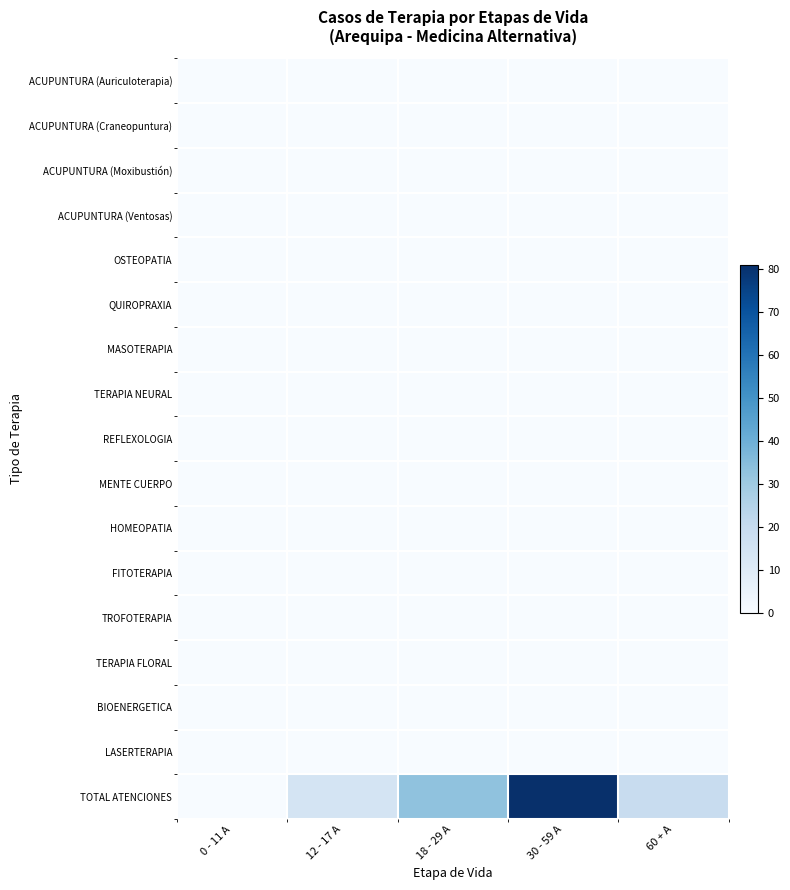

At which category does the chart reach its minimum across all series?

0 - 11 A